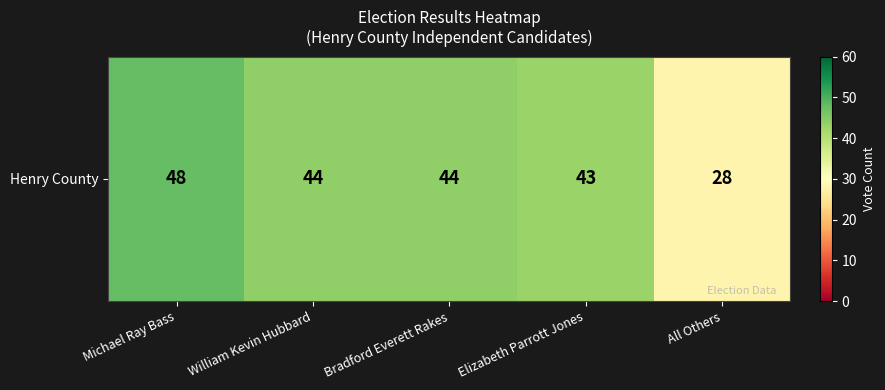

Which label corresponds to the smallest value in the chart?

All Others